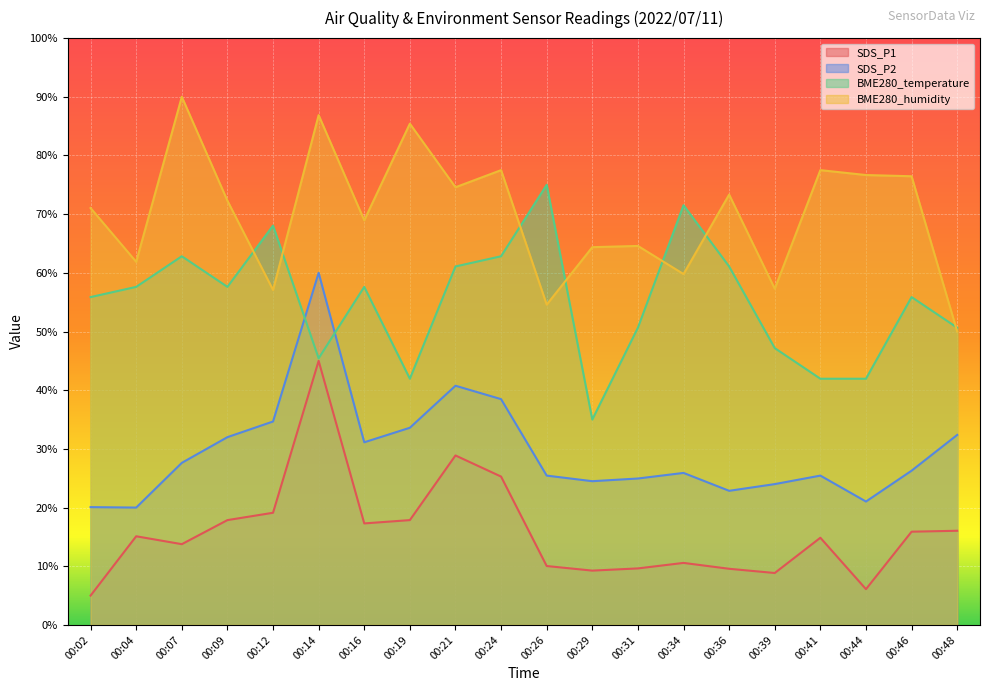

Which category has the highest value across all series?

00:07